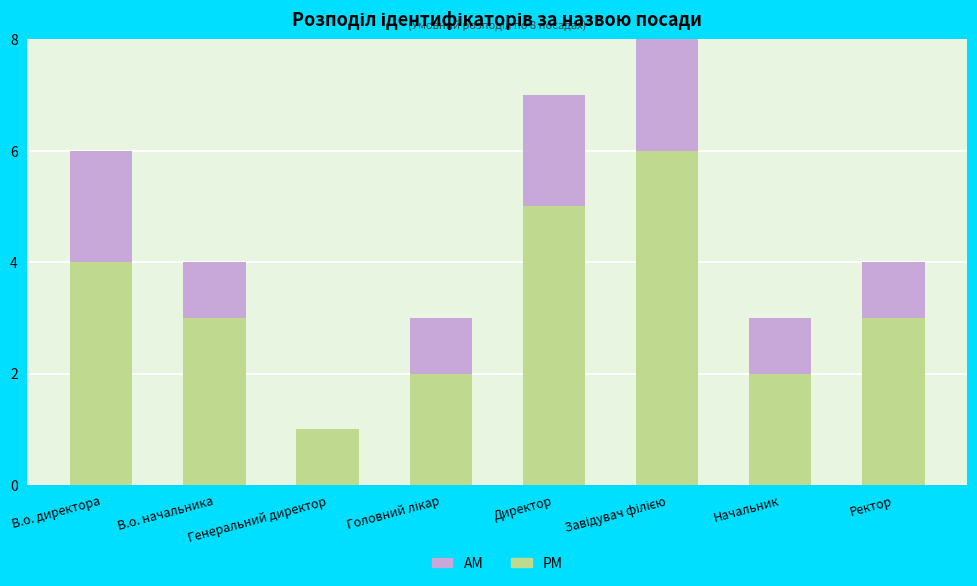

What is the sum of all PM values?

26